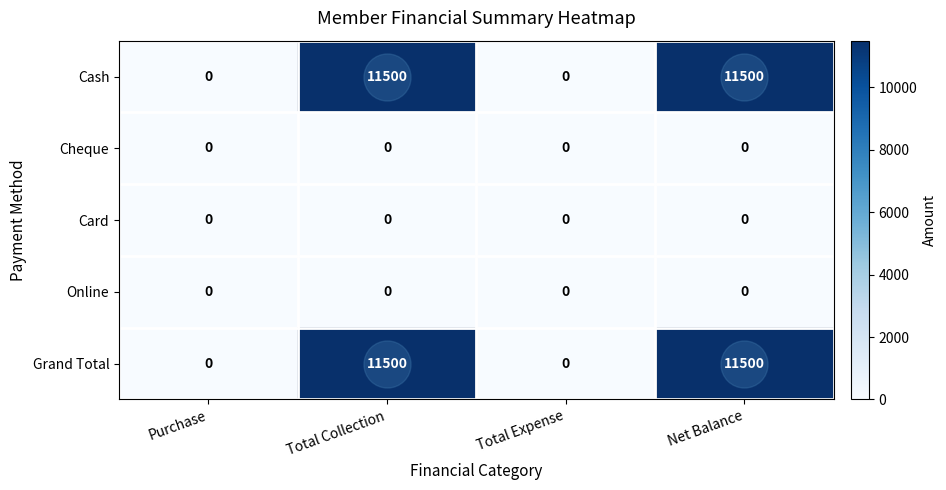

True or false: Grand Total has a value of 7630 at Total Expense.

False